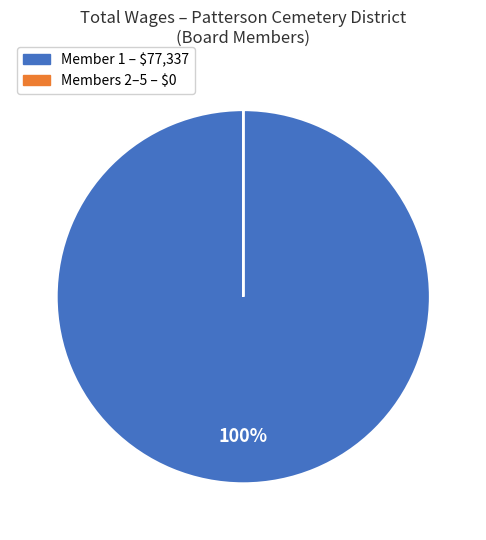

To the nearest percent, what is the average slice percentage?

50%